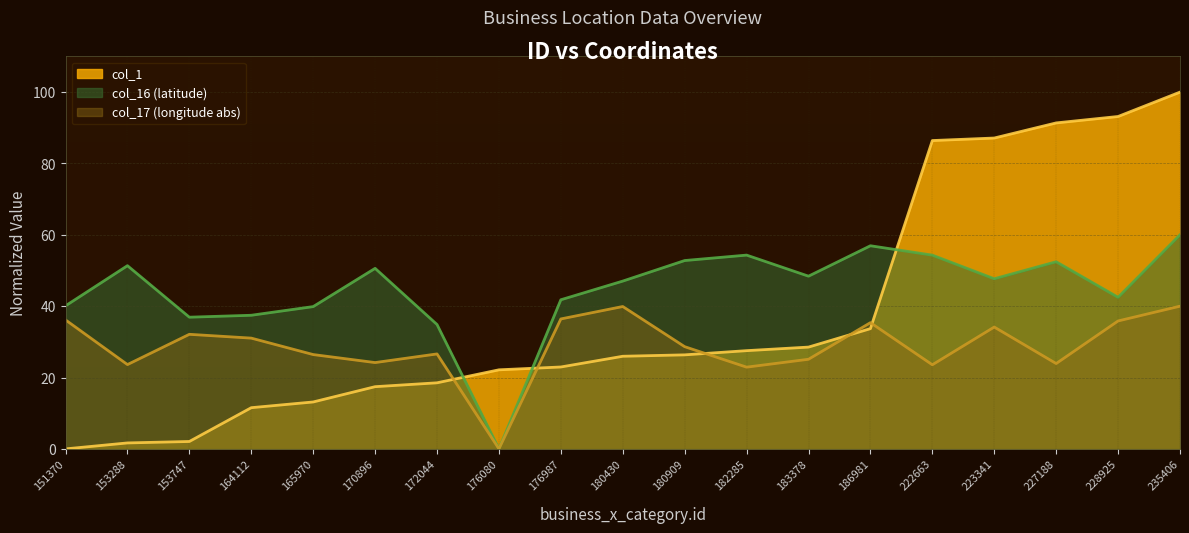

The col_16 series shows 56.9 at 186981. True or false?

True